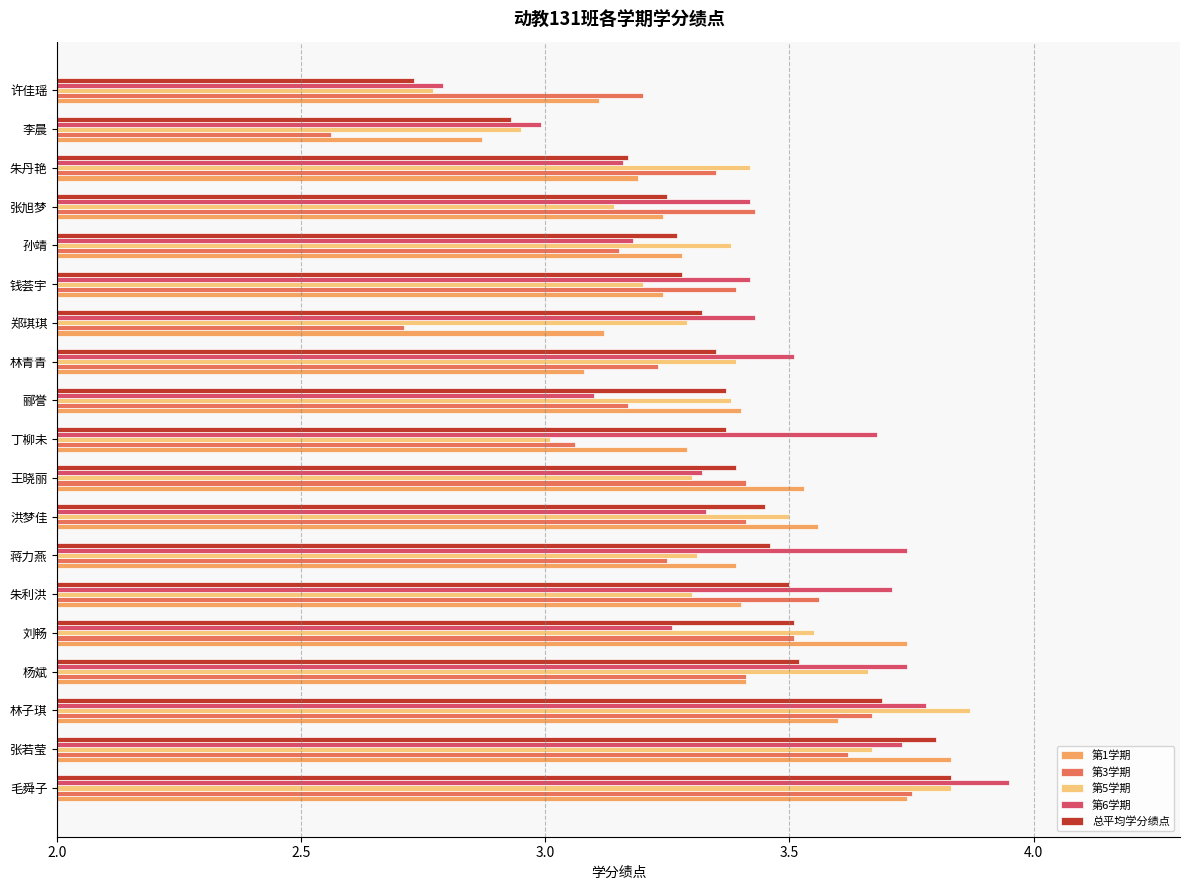

At how many categories does at least one series exceed 3?

18